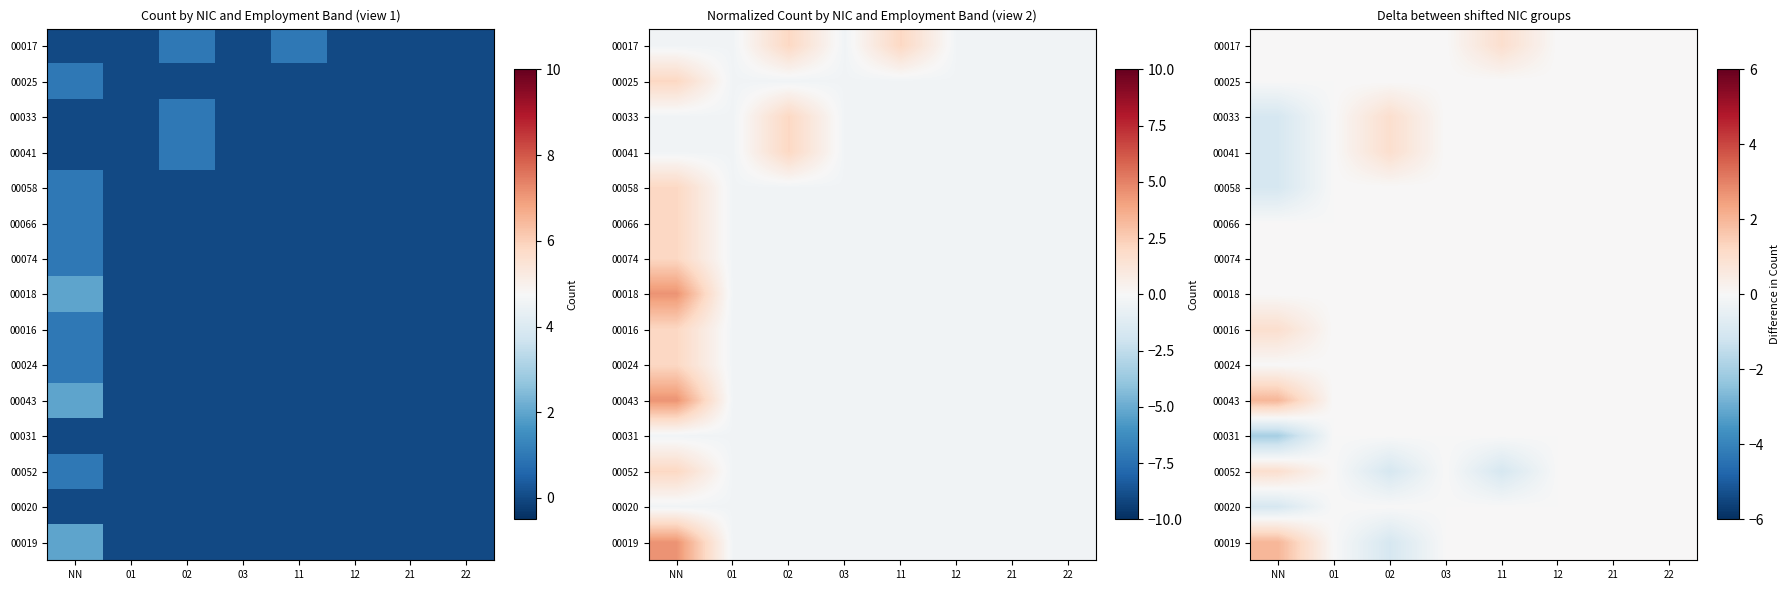

Is the value of 00031 at 02 greater than the value of 00058 at 11?

No